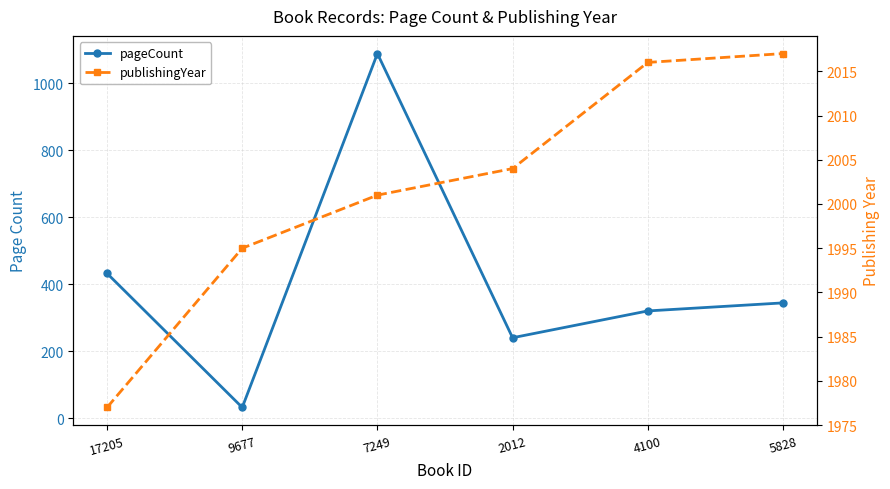

Rank the series at 17205 from lowest to highest value.

pageCount, publishingYear